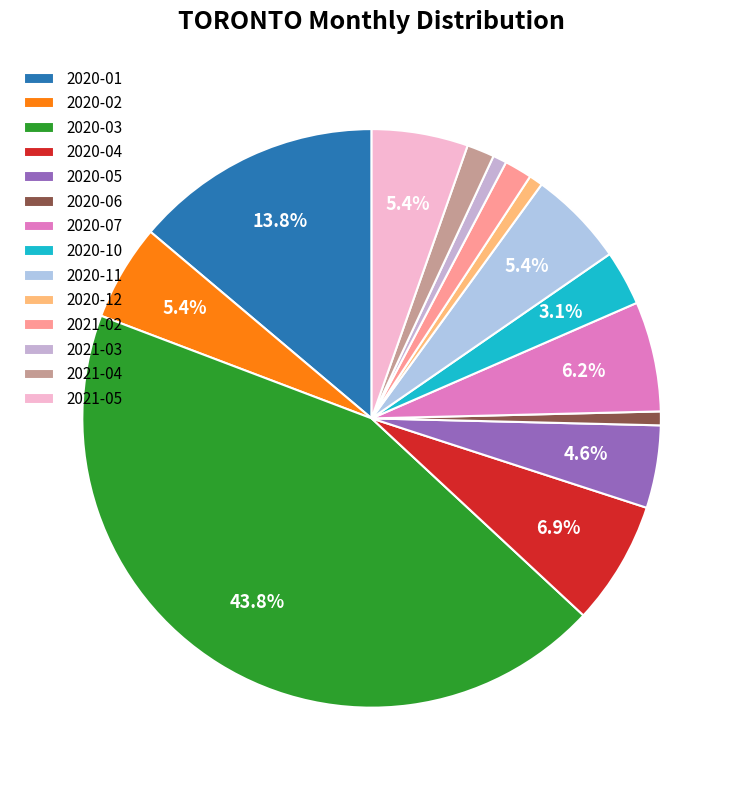

Approximately how many times larger is the value at 2020-03 compared to 2021-04?

28.5